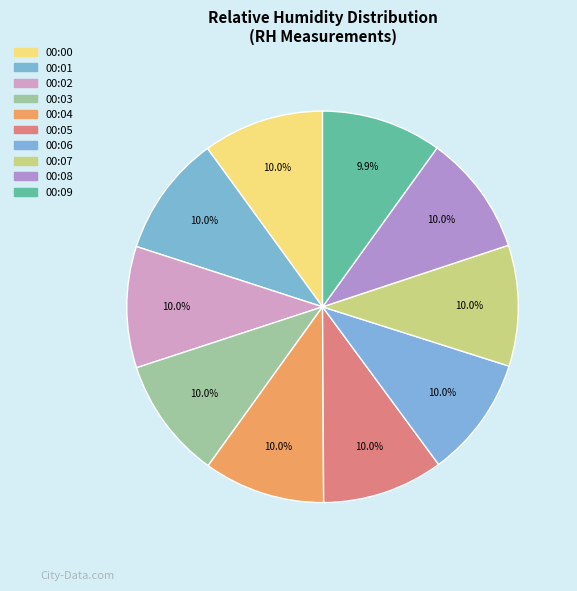

Which slice is the largest?

00:03